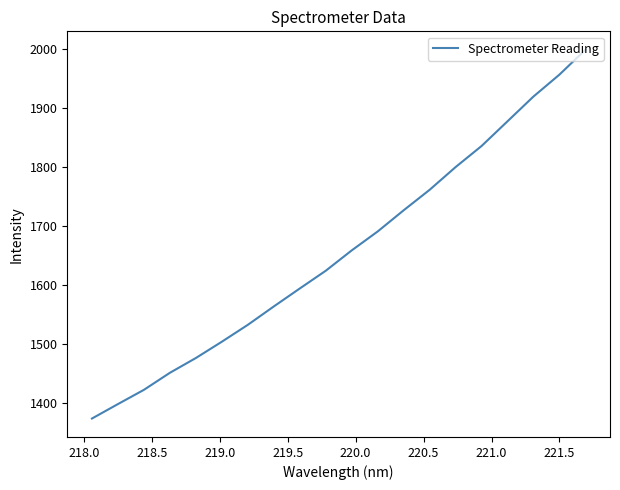

What is the difference between the maximum and minimum values?

625.0